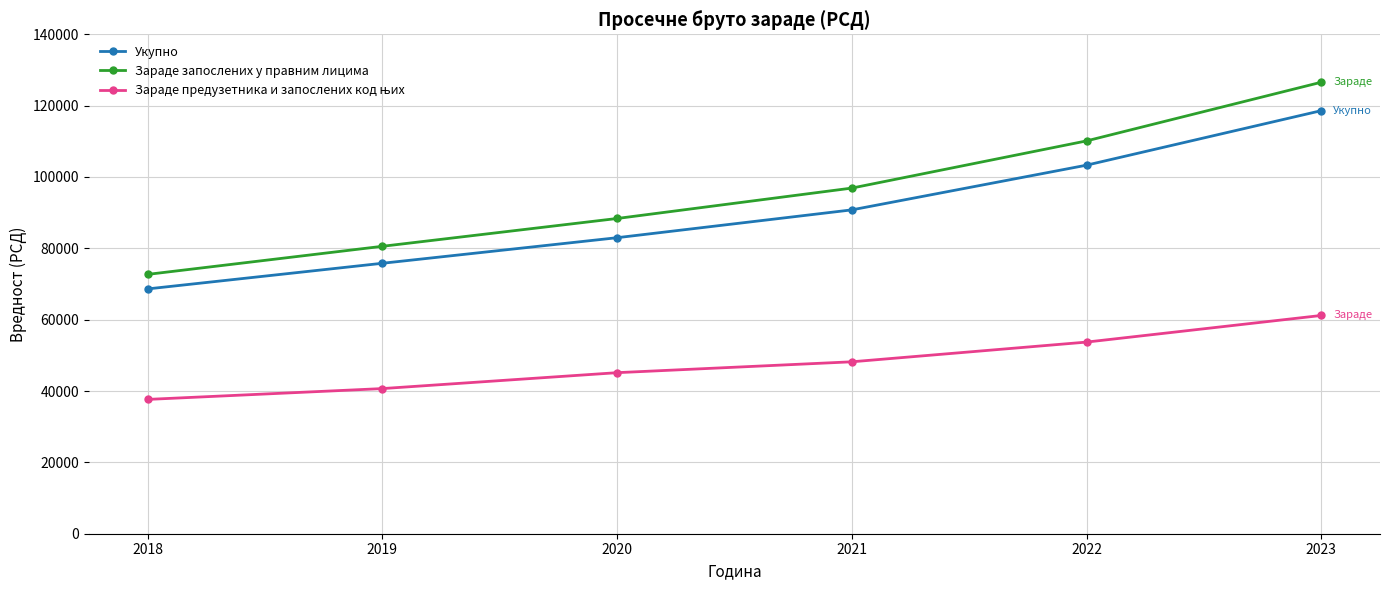

What is the sum of all Укупно values?

540126